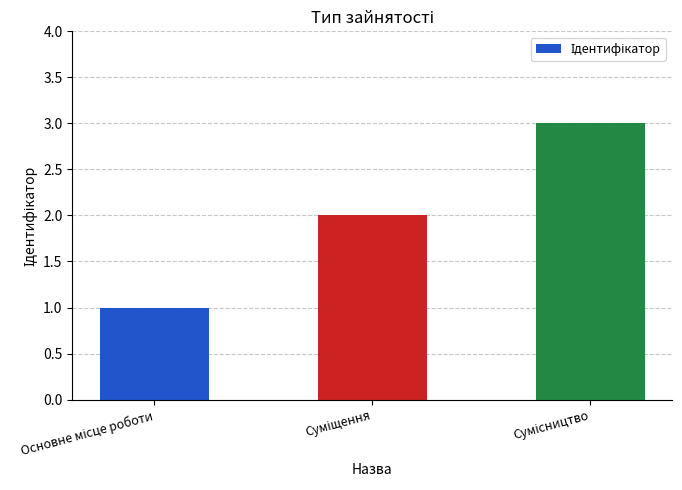

What is the sum of all values?

6